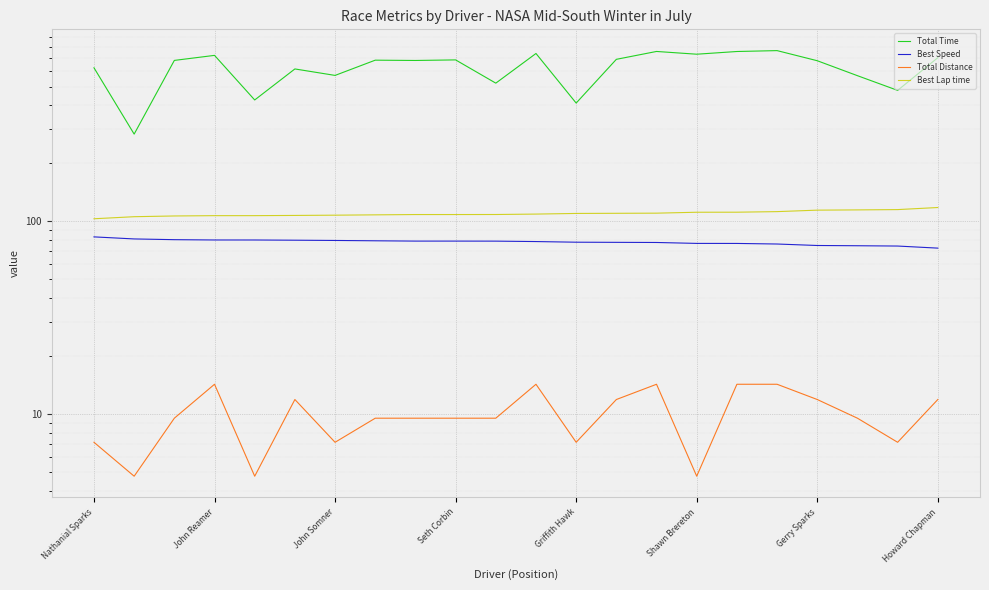

Where does the Best Speed series first go above 78?

Nathanial Sparks